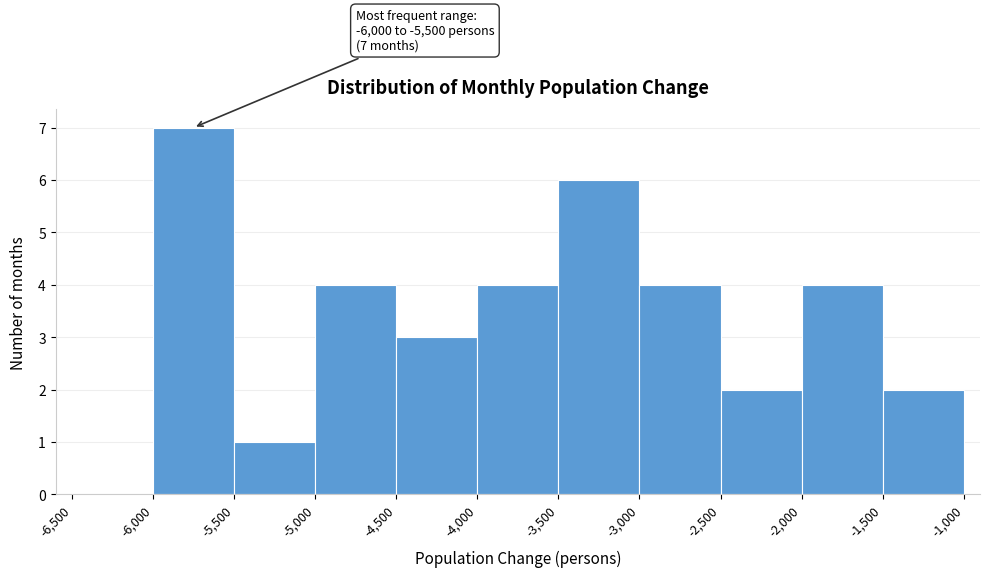

Over which range of the x-axis is the bar tallest?

-6,000 to -5,500